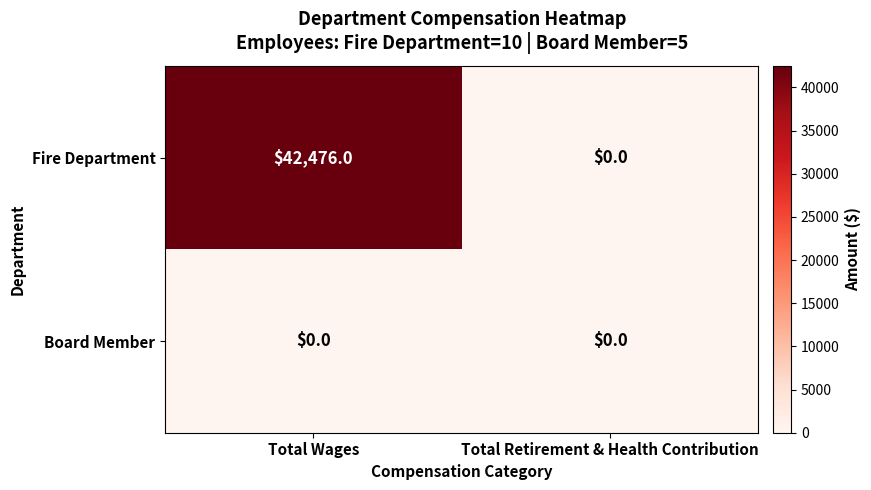

What is the average value of the Fire Department series?

21238